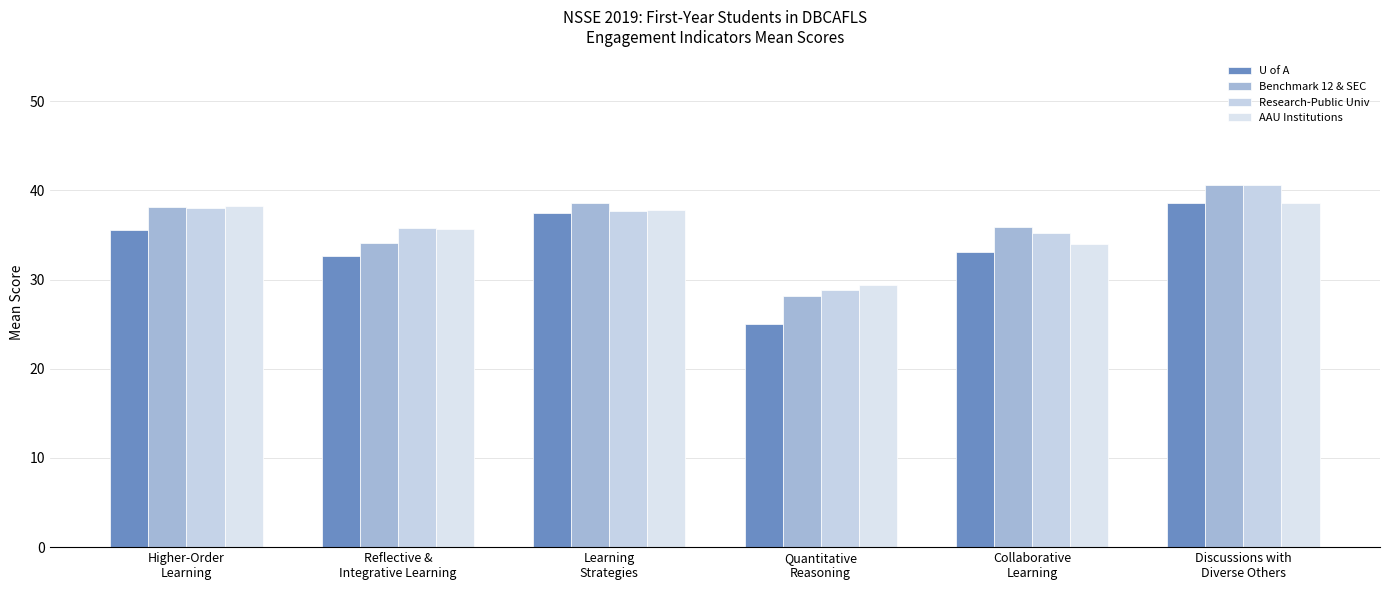

Does the chart contain stacked bars?

No